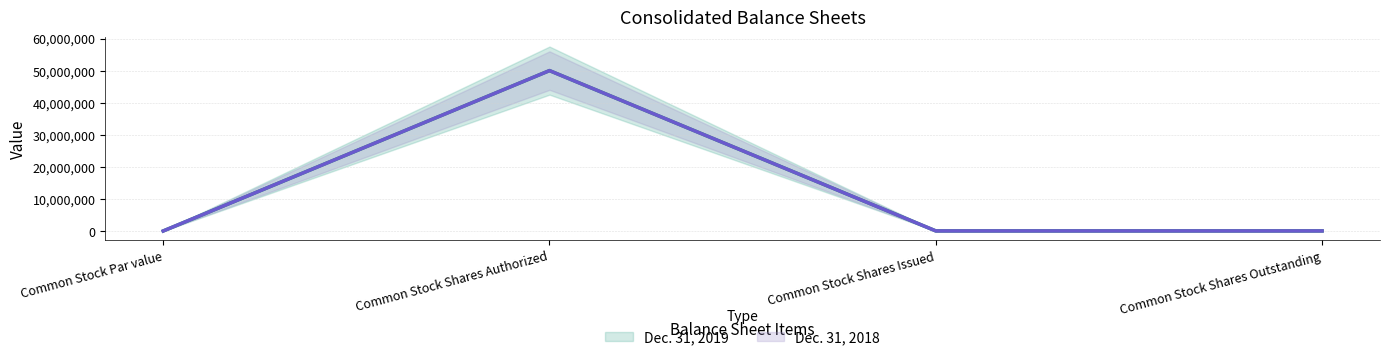

True or false: Dec. 31, 2019 and Dec. 31, 2018 intersect in this chart.

False